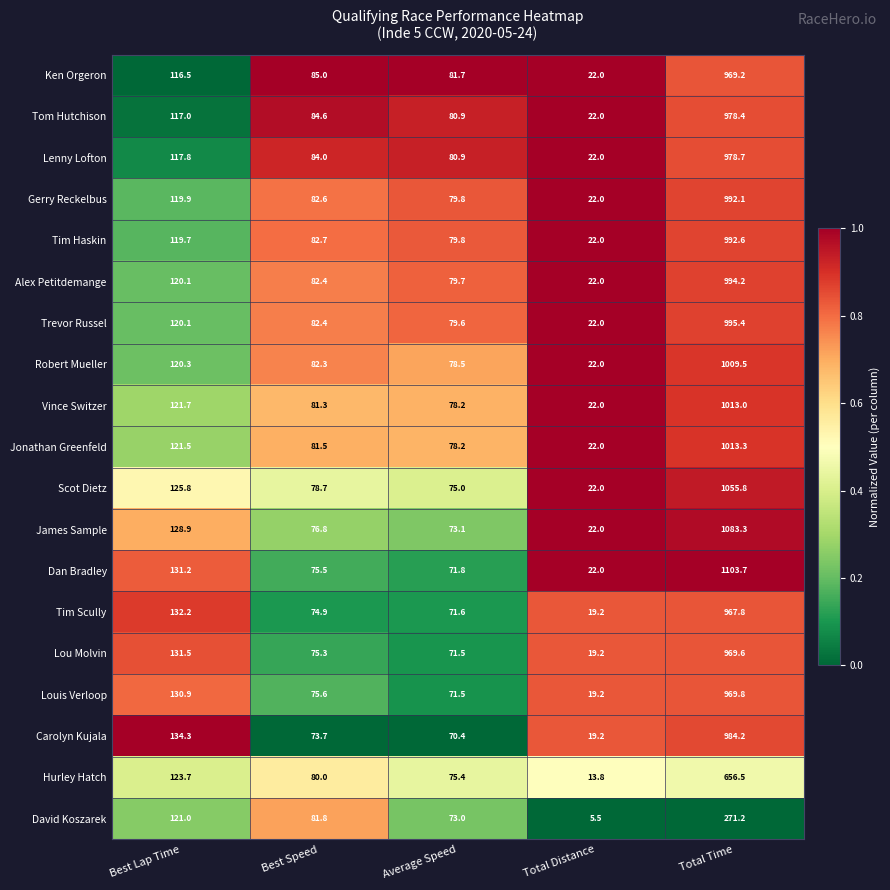

Is it true that Tim Haskin equals 139.2 at Average Speed?

False